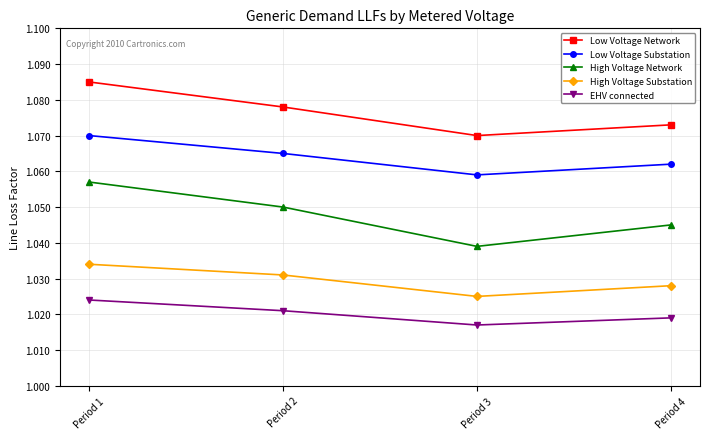

Which series has the largest range (max minus min)?

High Voltage Network